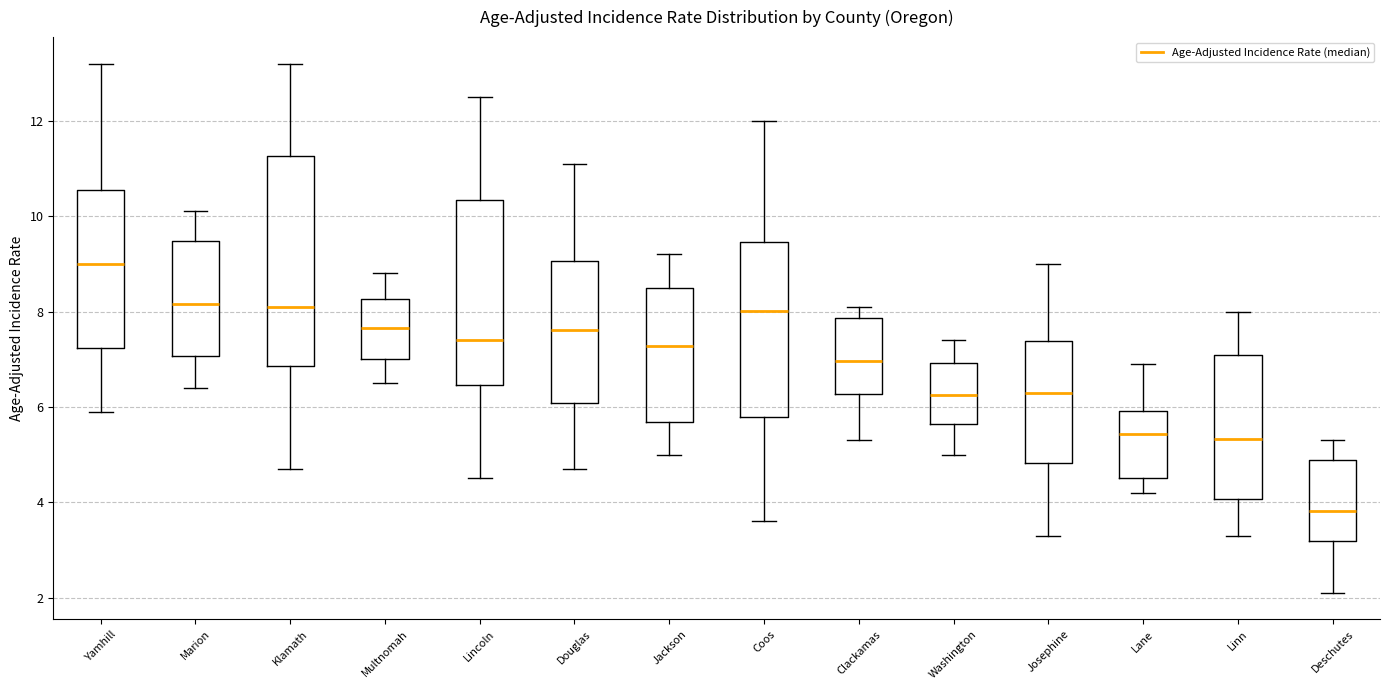

Which box is the tallest, from its lower edge to its upper edge?

Klamath